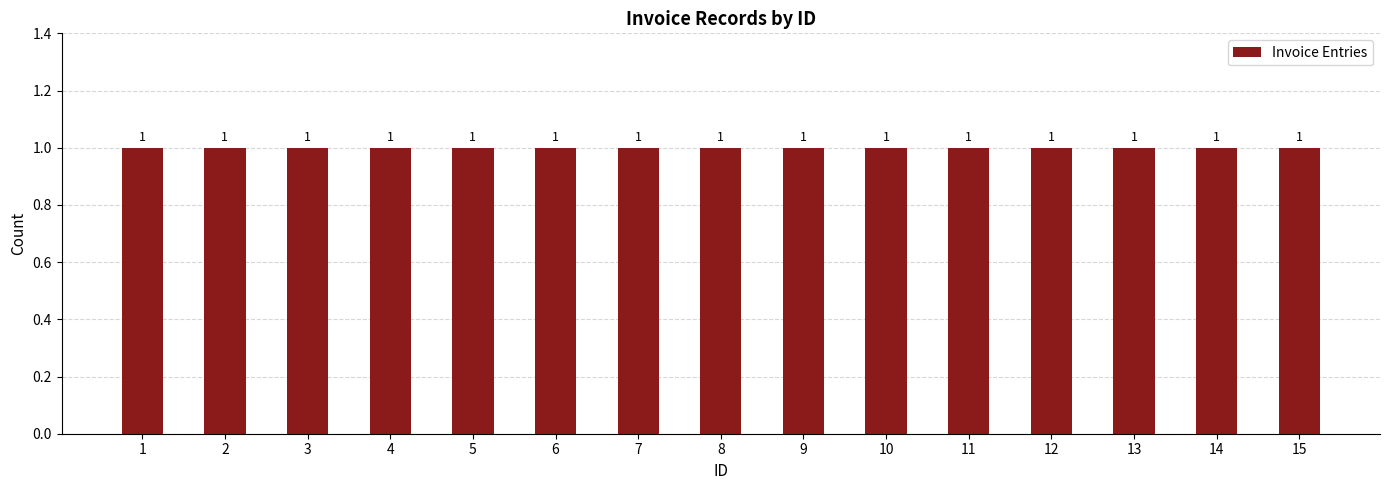

Are the bars horizontal?

No